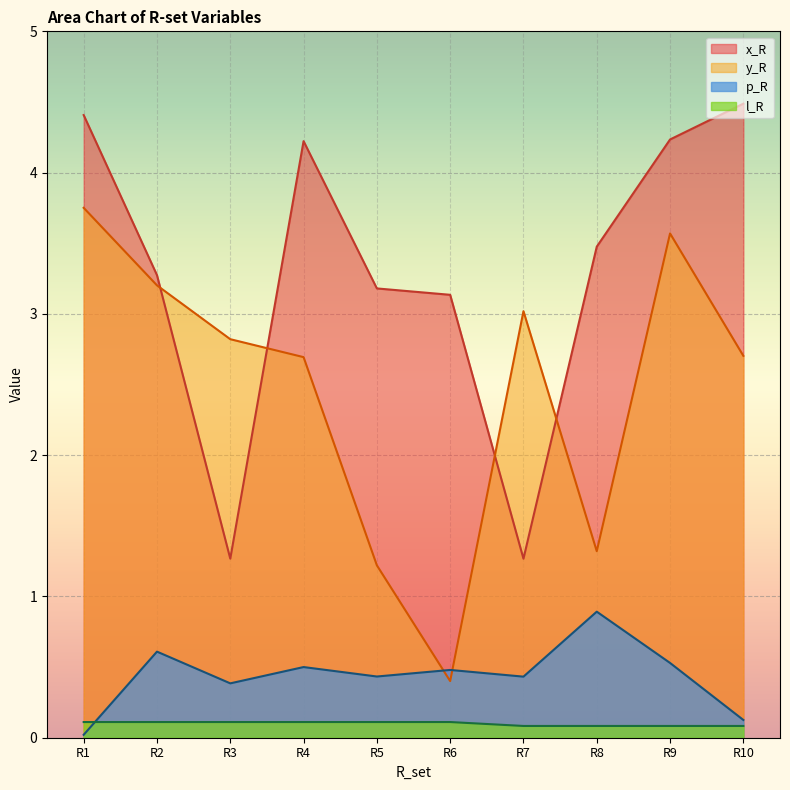

What is the maximum value for l_R?

0.1